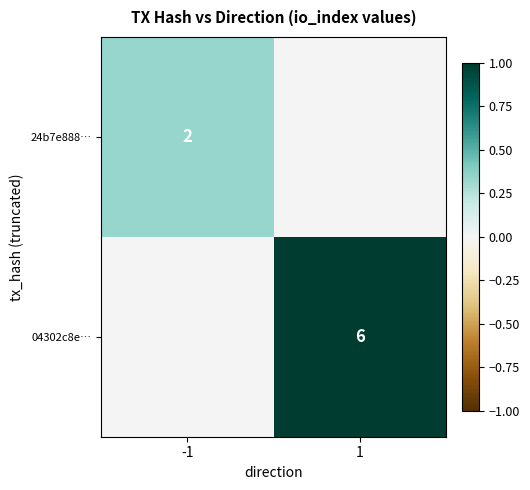

Is it true that 04302c8e… equals 6 at 1?

True